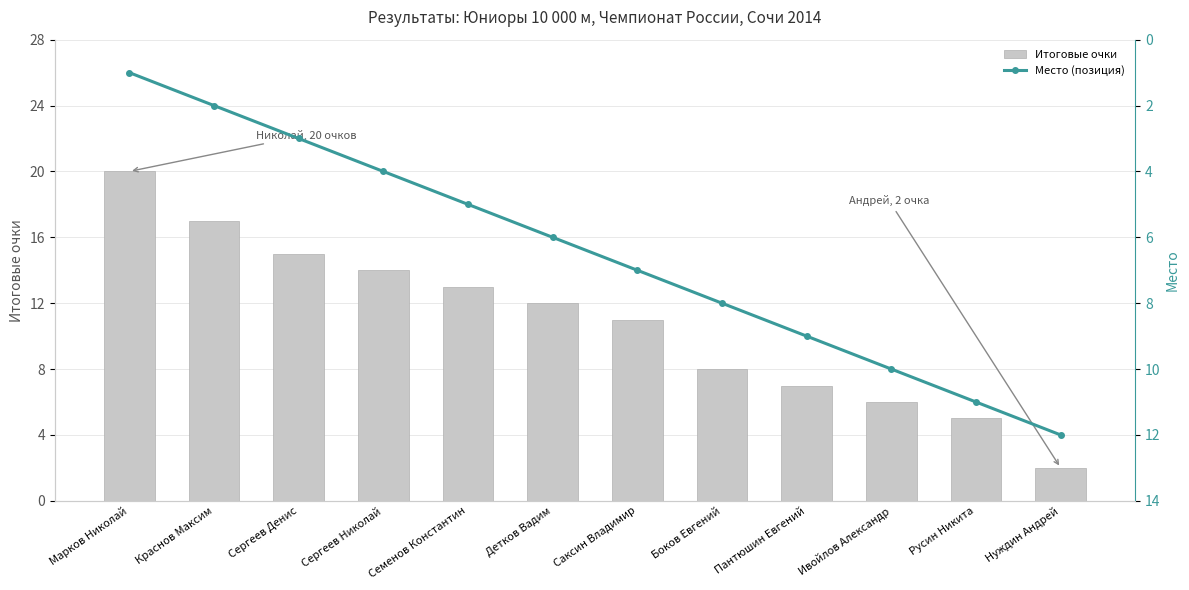

Which category has the highest value across all series?

Марков Николай